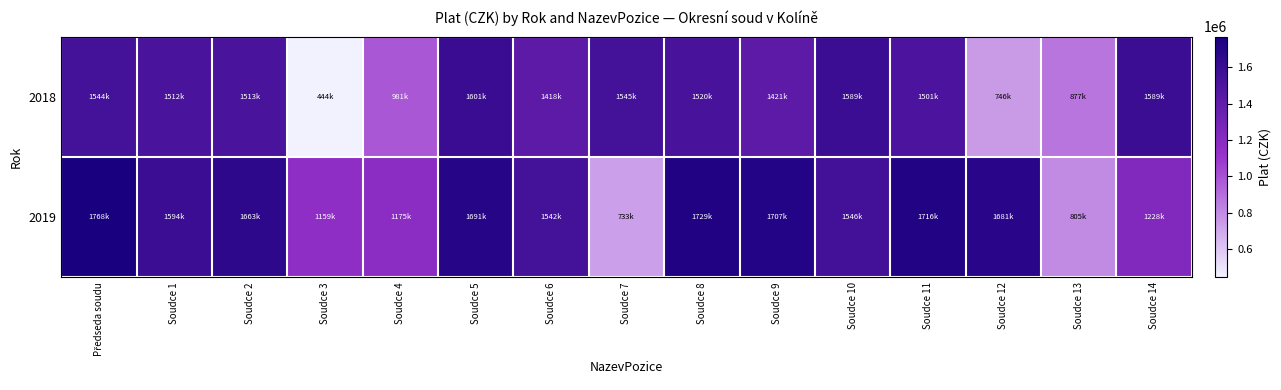

Which series changed the most between Soudce 7 and Soudce 12?

2019